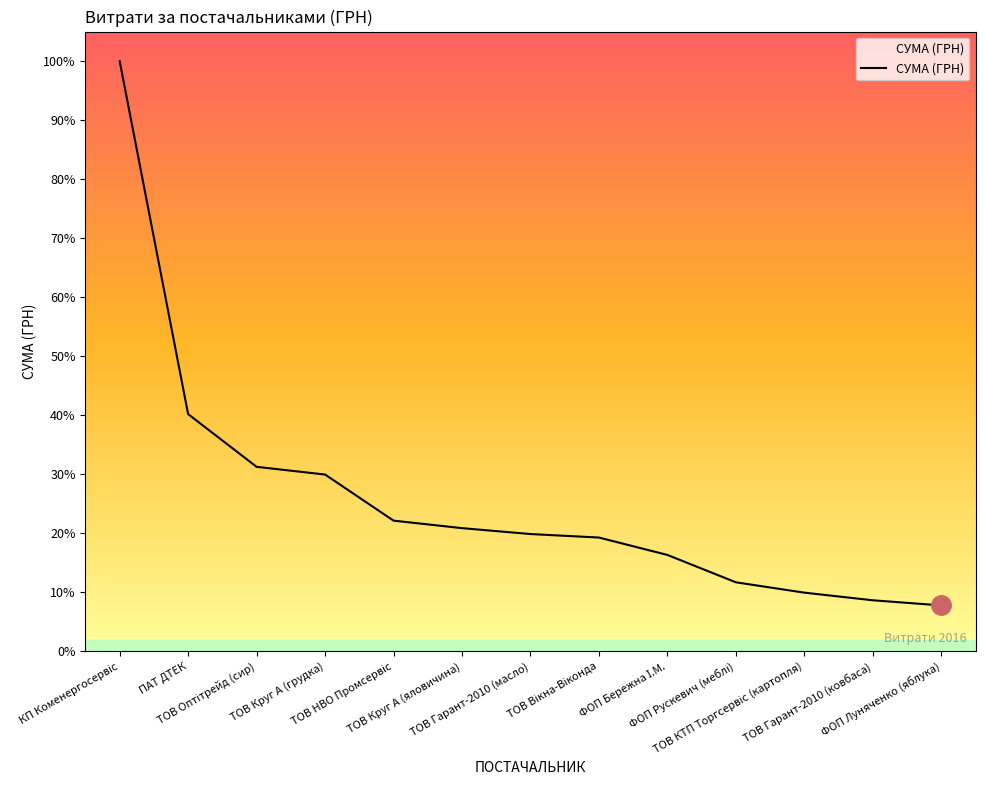

How many data points are less than 38632?

6